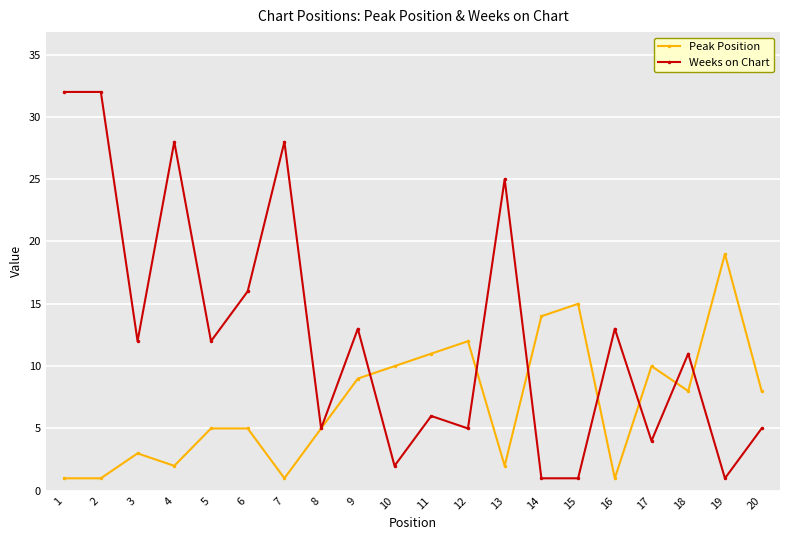

What is the difference between the maximum and second lowest values in the Weeks on Chart series?

31